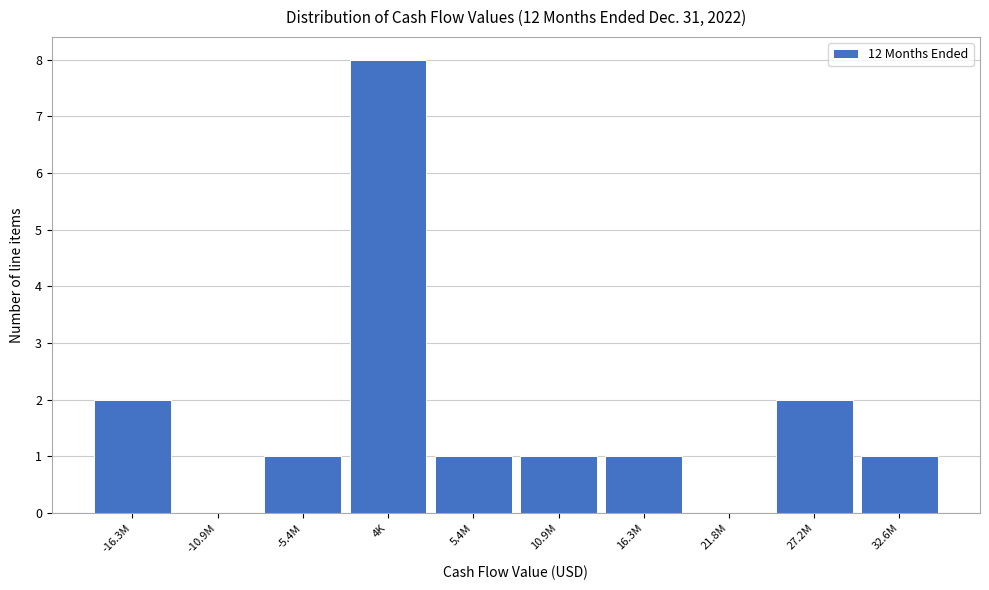

Reading right to left, what are all the values shown in this chart?

32.6M=1	27.2M=2	21.8M=0	16.3M=1	10.9M=1	5.4M=1	4K=8	-5.4M=1	-10.9M=0	-16.3M=2